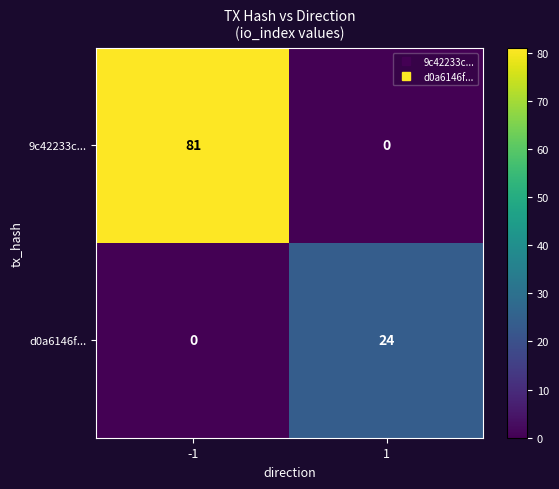

What is the sum of all d0a6146f... values?

24